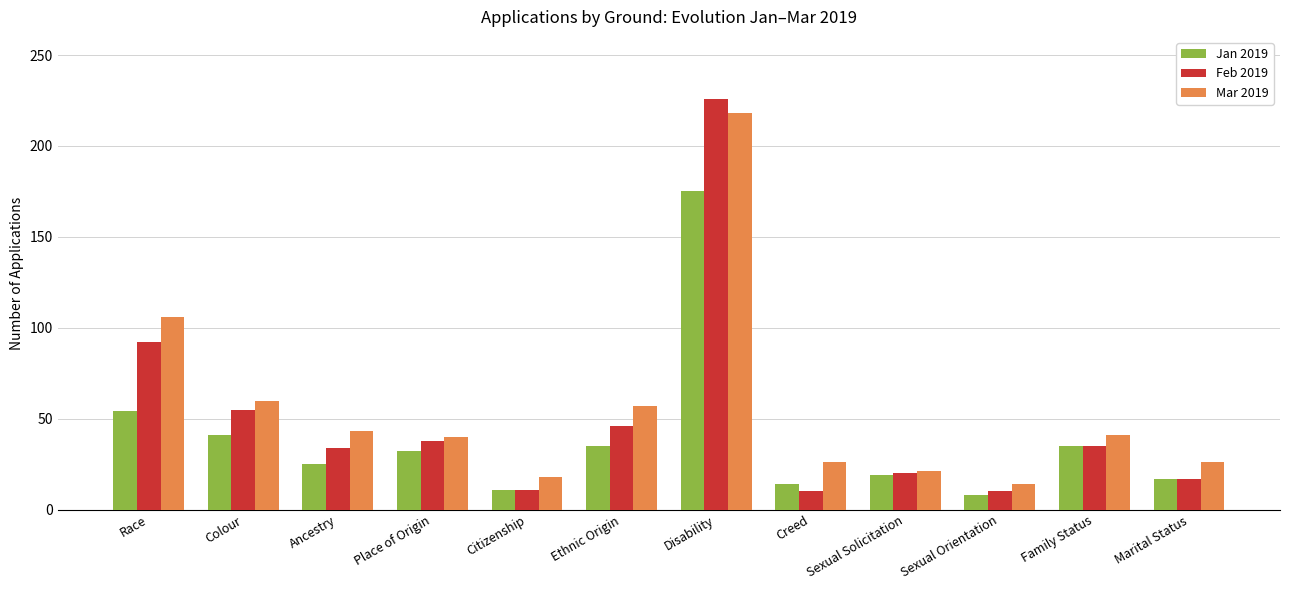

At which category is the sum across all series the highest?

Disability